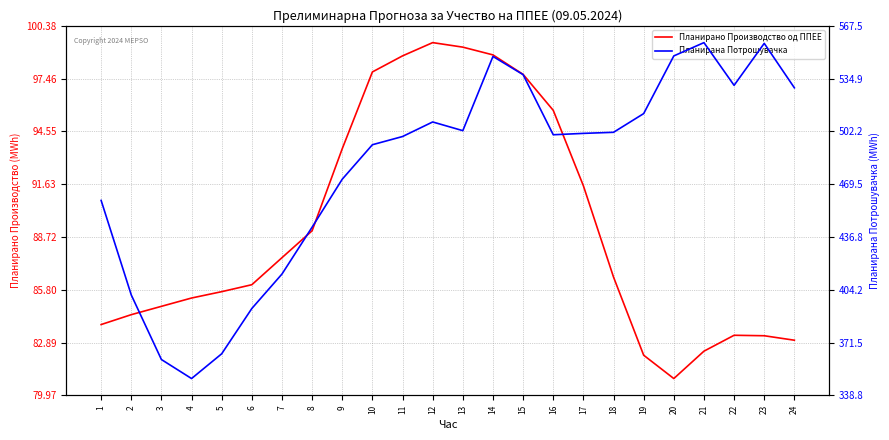

Is it true that Планирано Производство од ППЕЕ equals 95.7 at 16?

True